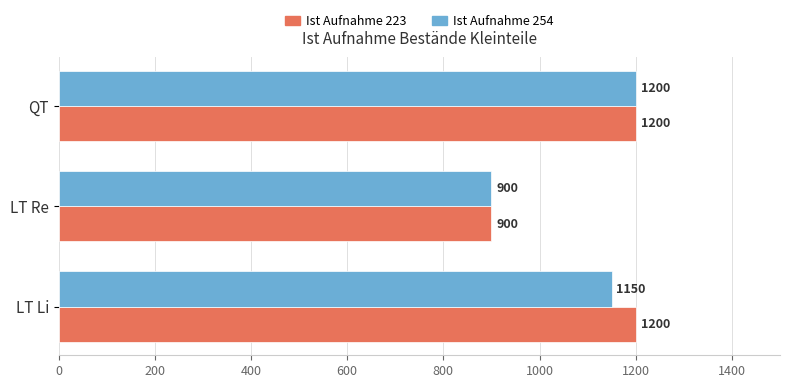

What is the spread (max minus min) of values at LT Li?

50